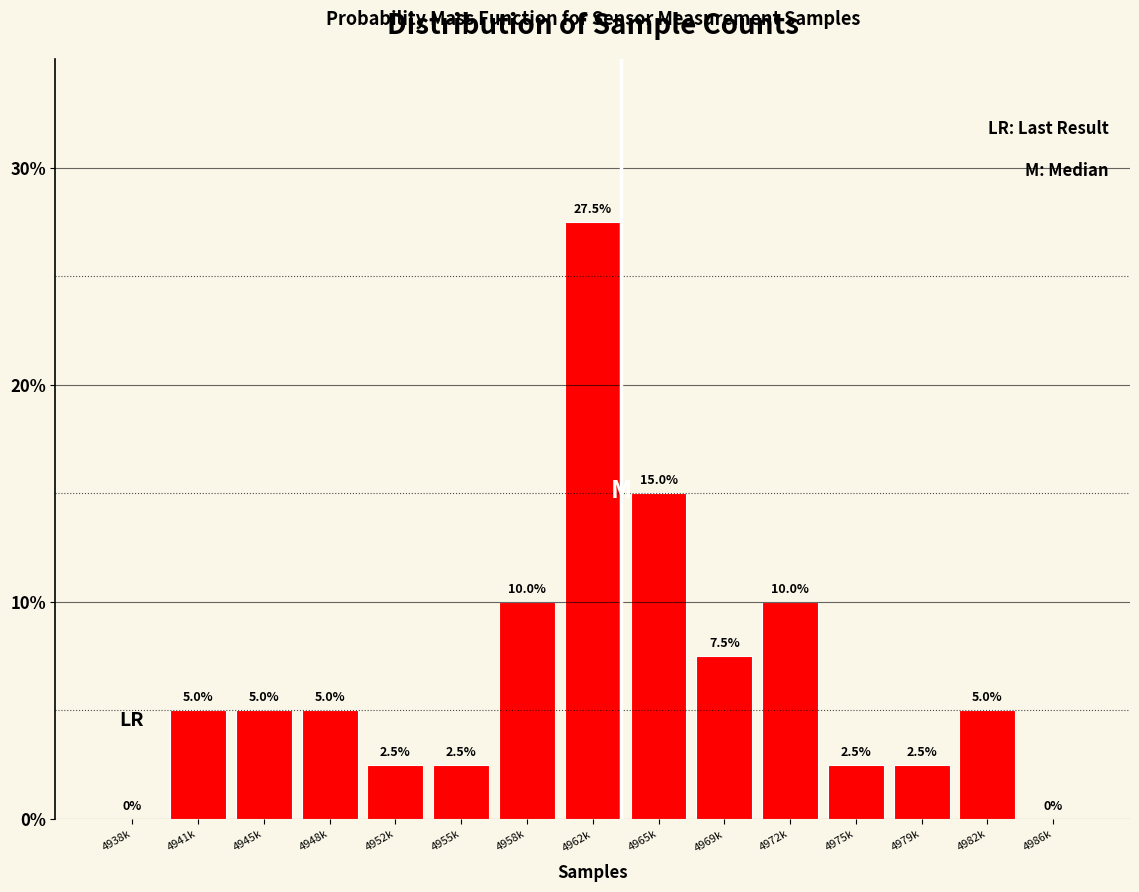

Reading left to right, extract all data points from this chart.

4938k=0.0	4941k=5.0	4945k=5.0	4948k=5.0	4952k=2.5	4955k=2.5	4958k=10.0	4962k=27.5	4965k=15.0	4969k=7.5	4972k=10.0	4975k=2.5	4979k=2.5	4982k=5.0	4986k=0.0